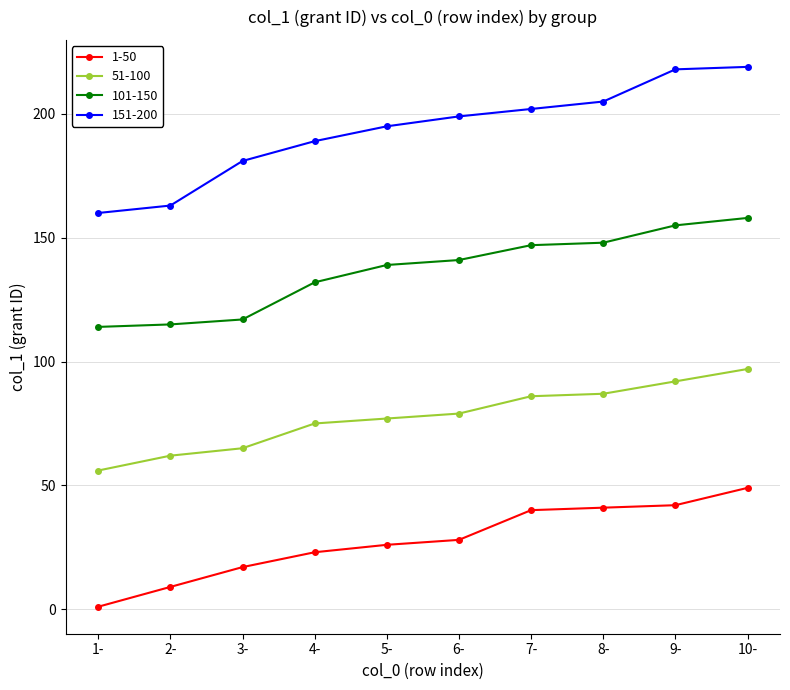

Which series has the largest range (max minus min)?

151-200